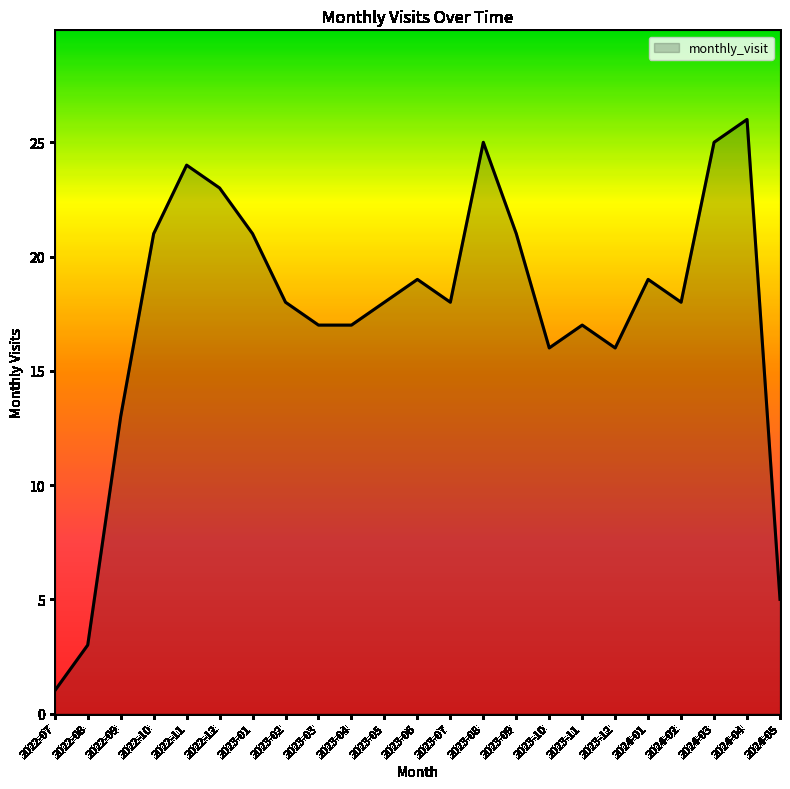

True or false: the data has more than 0 interior local peaks.

True